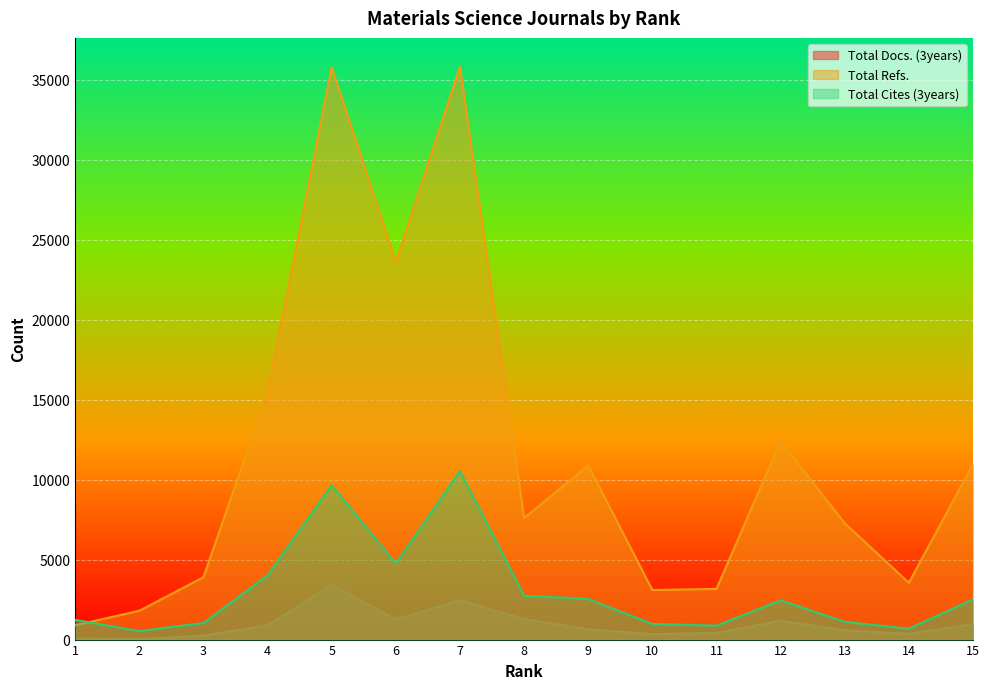

True or false: Total Cites (3years) has a value of 985 at 8.

False